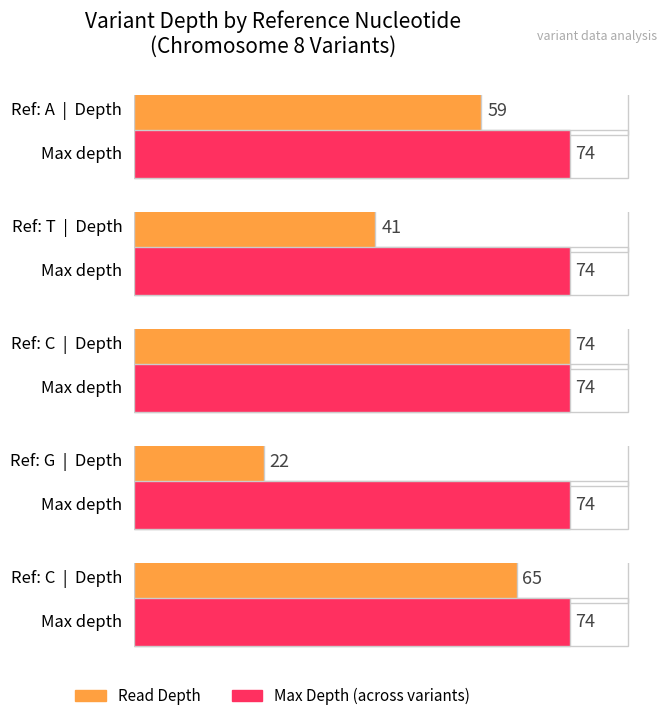

The chart shows a value of 74 at C. True or false?

True